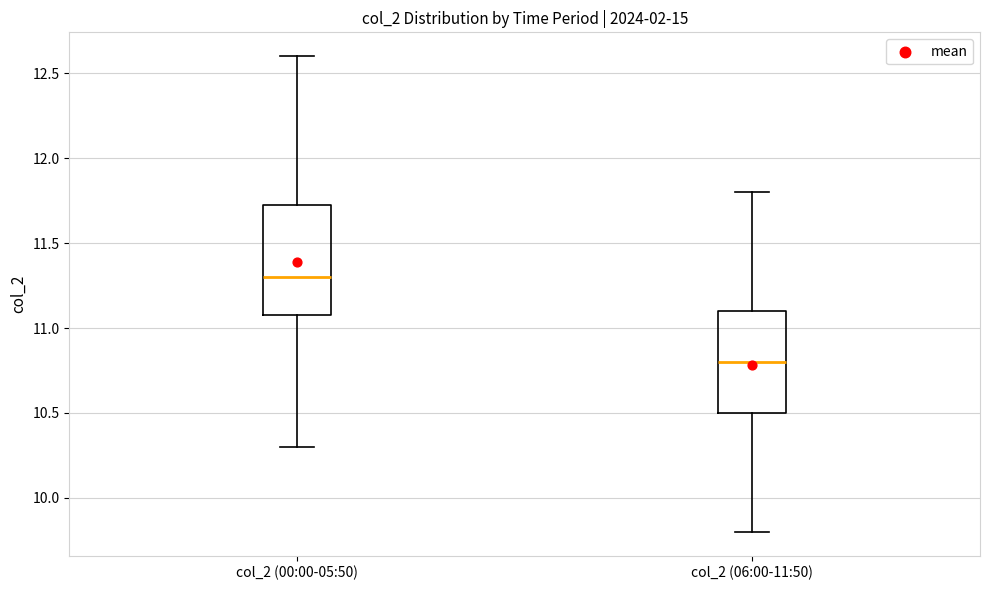

Where is the lower edge of the box for col_2 (06:00-11:50) on the y-axis? The values are not printed on the chart, so give them approximately, as read against the axis.

10.50